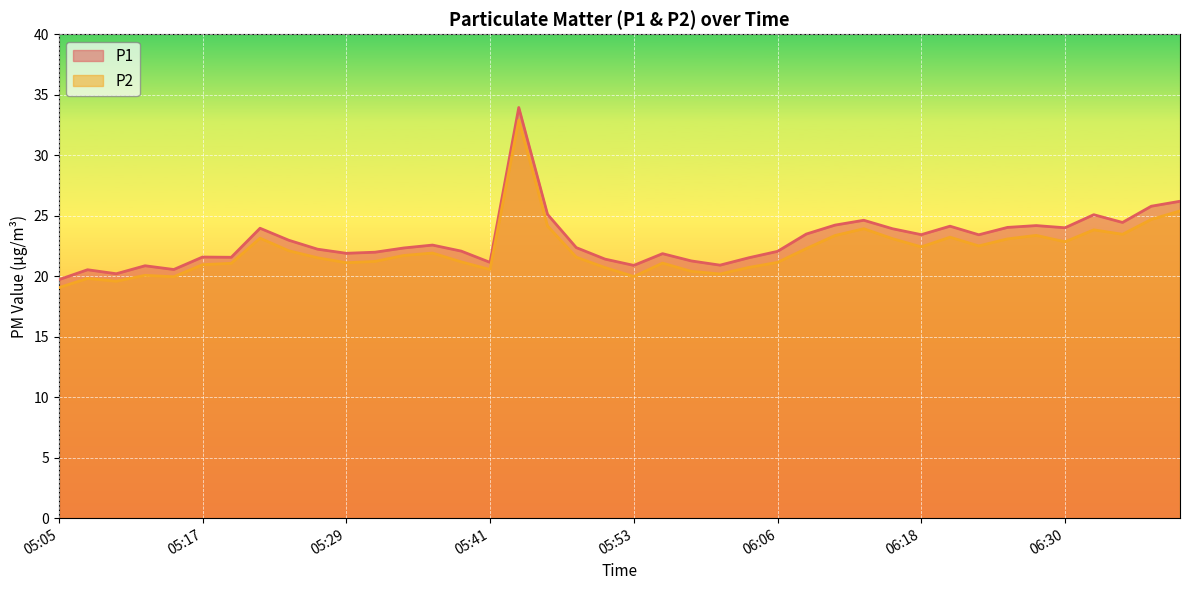

Does the chart display data point markers on the line(s)?

No